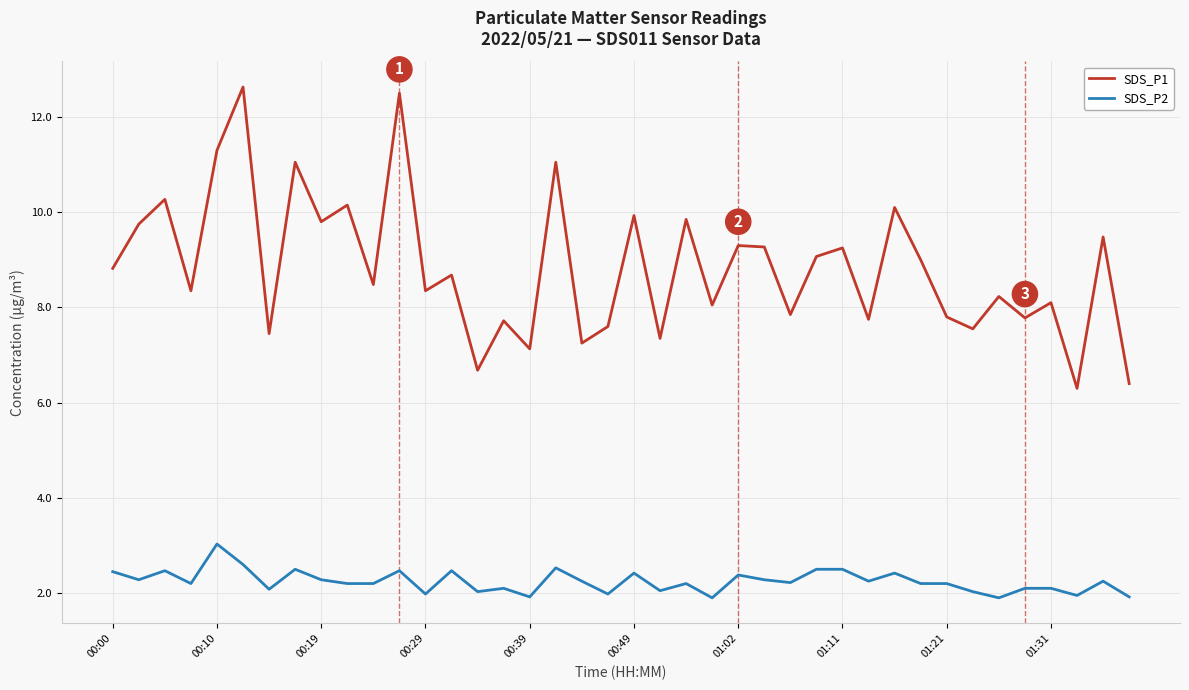

True or false: SDS_P2 and SDS_P1 intersect in this chart.

False